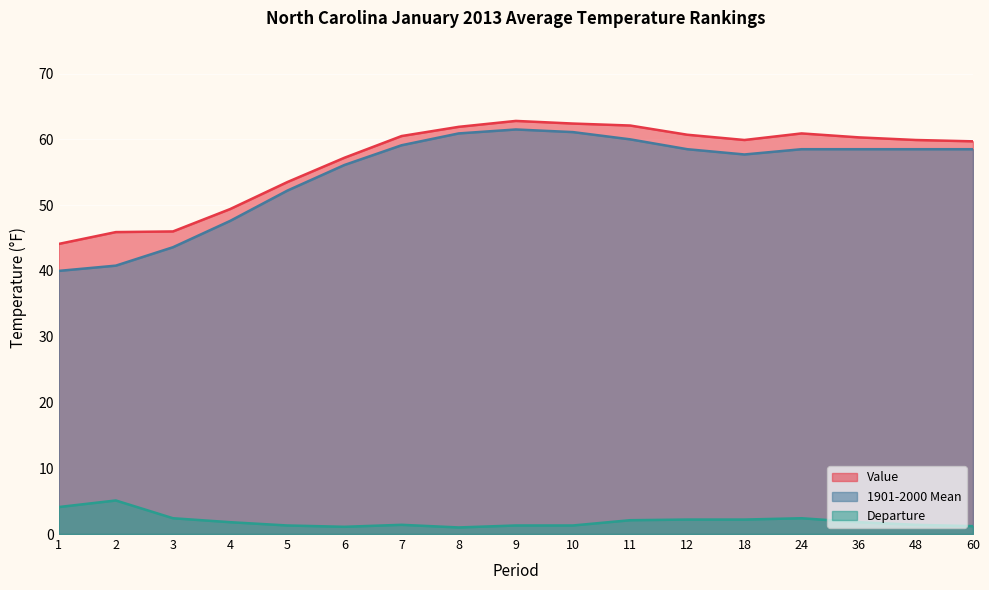

The value of Value at 36 is 60.3. True or false?

True